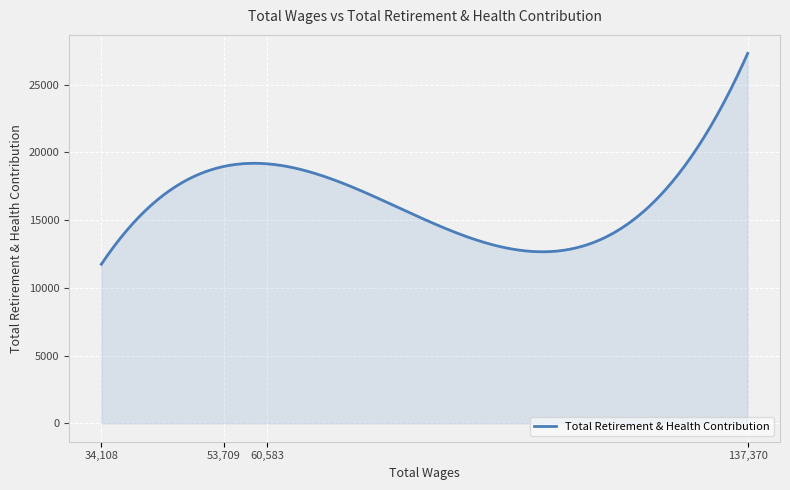

What is the difference between the maximum and minimum values?

15577.0